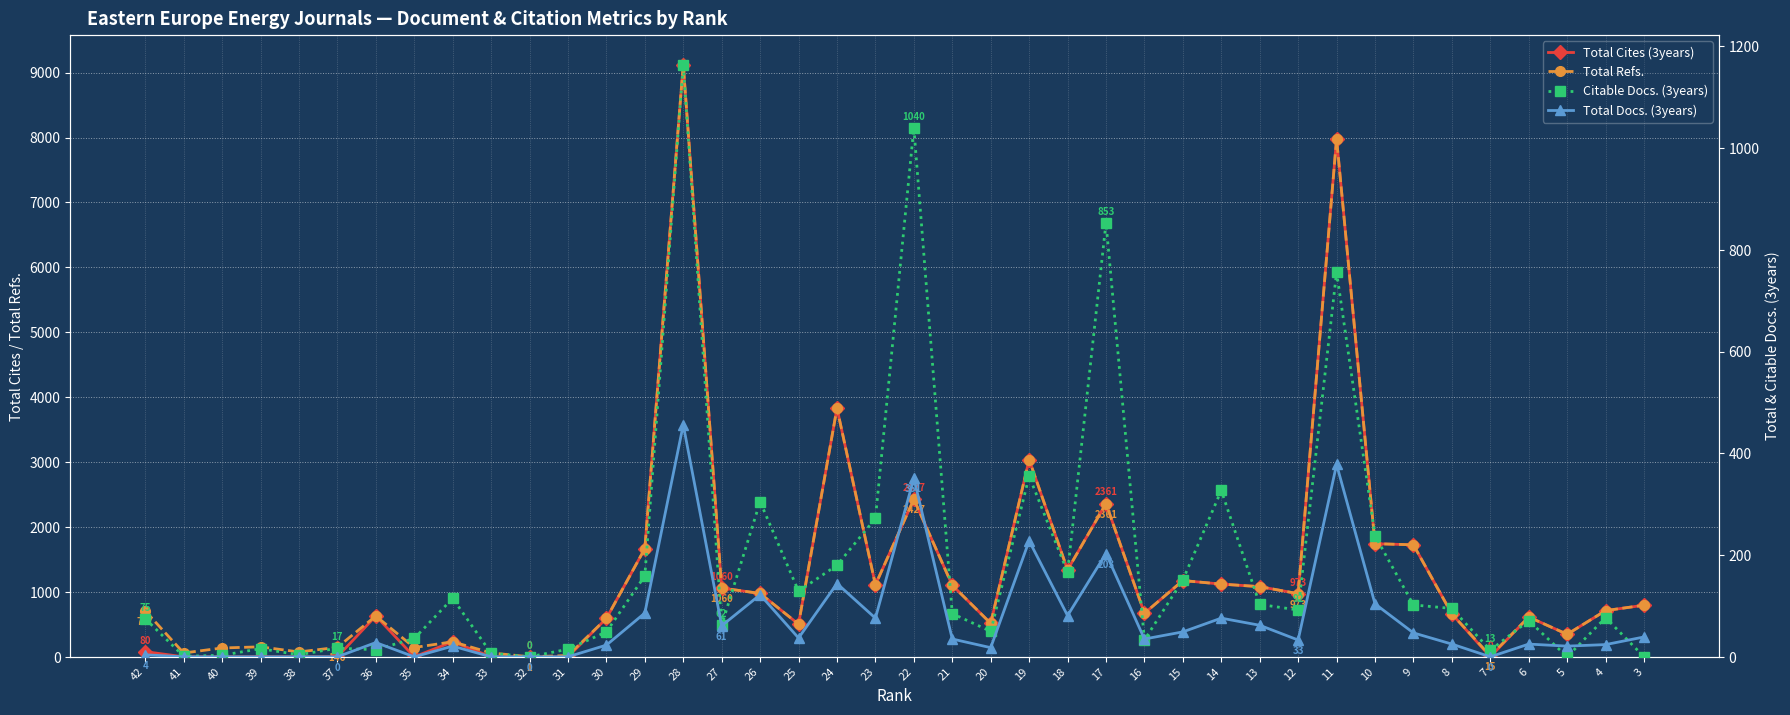

True or false: Total Cites (3years) and Total Docs. (3years) intersect in this chart.

False